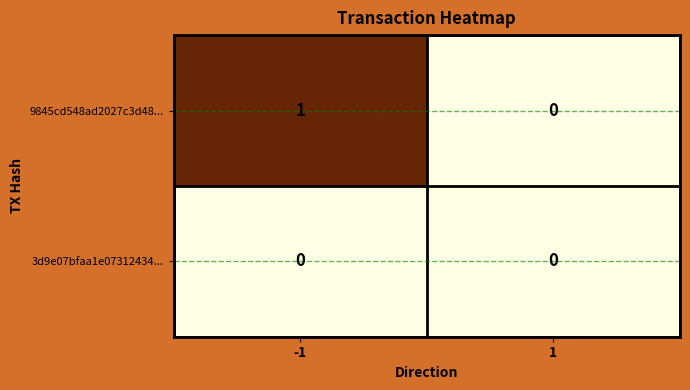

Which series changed the most between -1 and 1?

9845cd548ad2027c3d48...